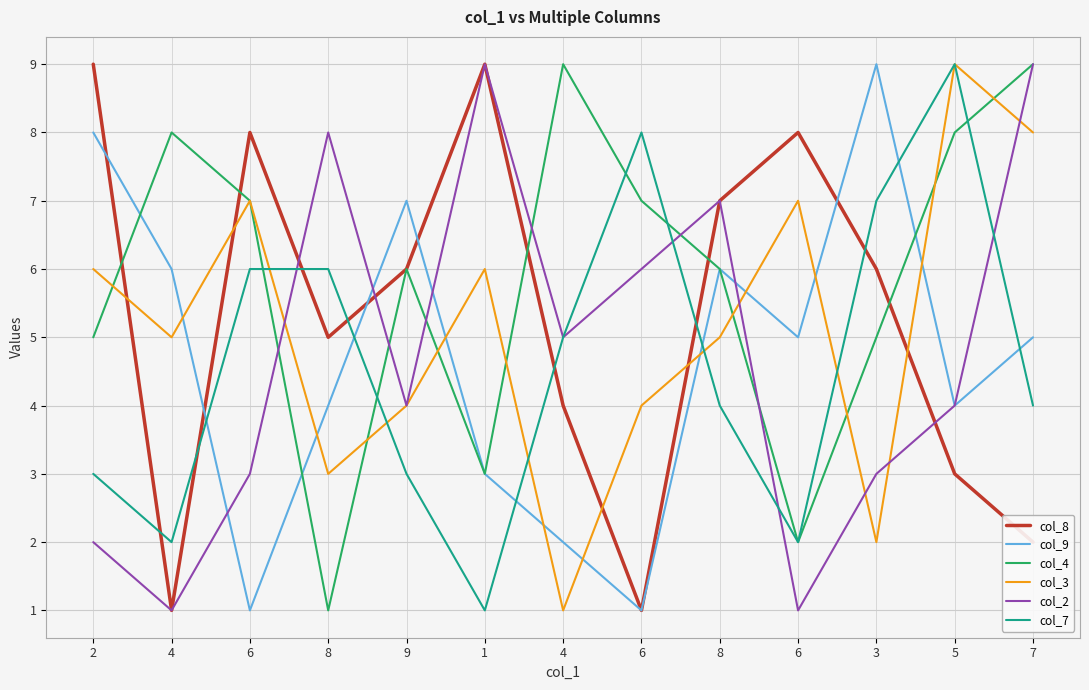

What is the maximum value shown in the chart?

9